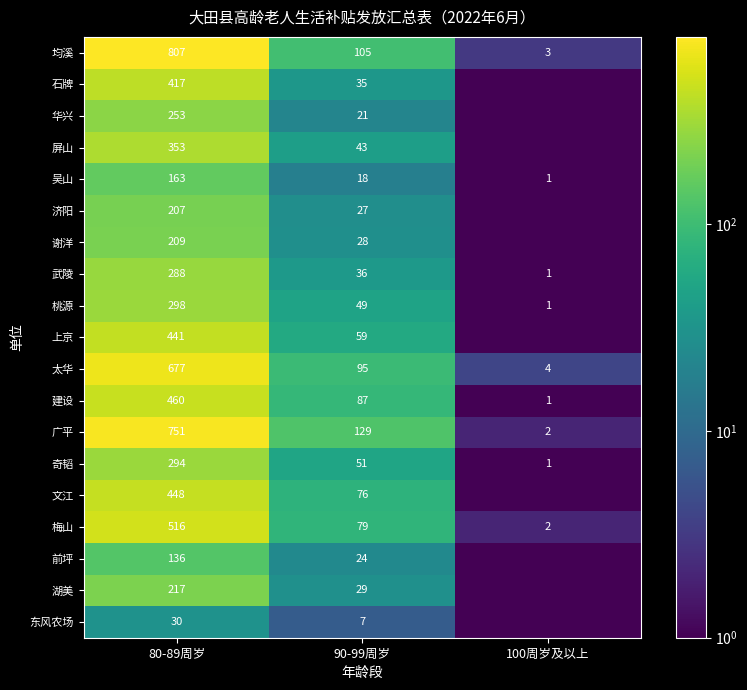

Between 90-99周岁 and 80-89周岁, which is larger?

80-89周岁